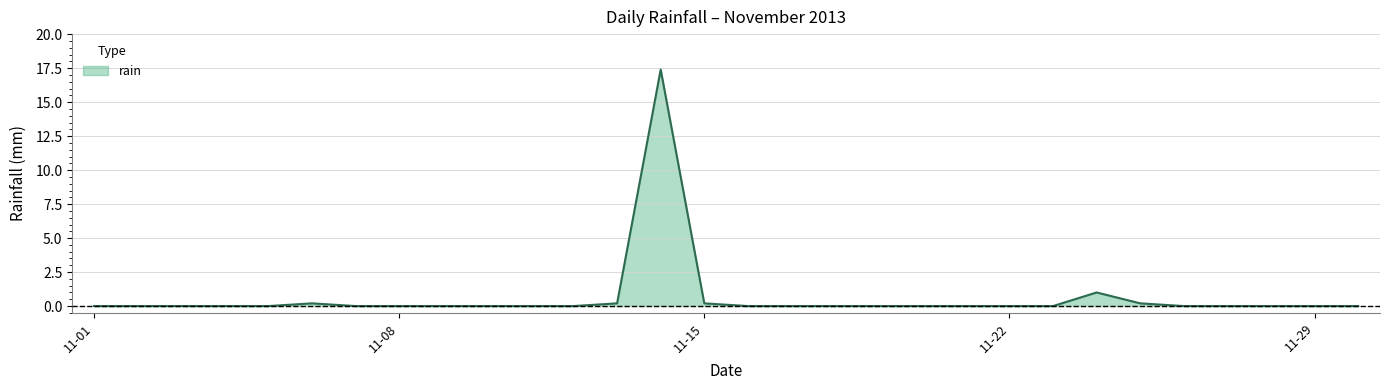

What is the maximum value shown in the chart?

17.4